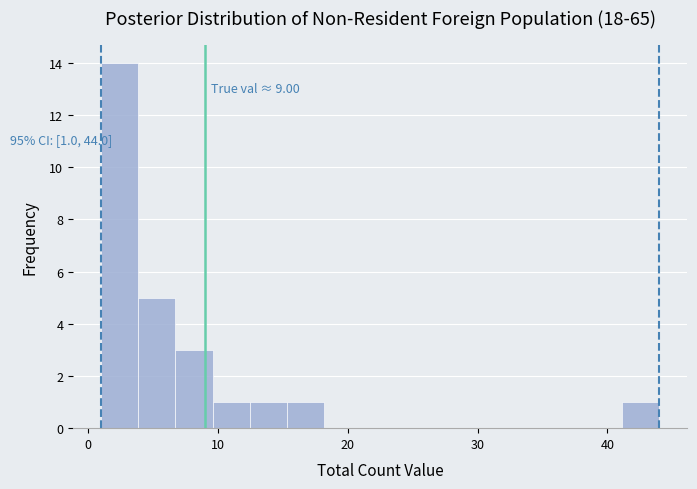

Around what value on the x-axis is the tallest bar? Give the approximate position of its centre, as read against the axis.

2